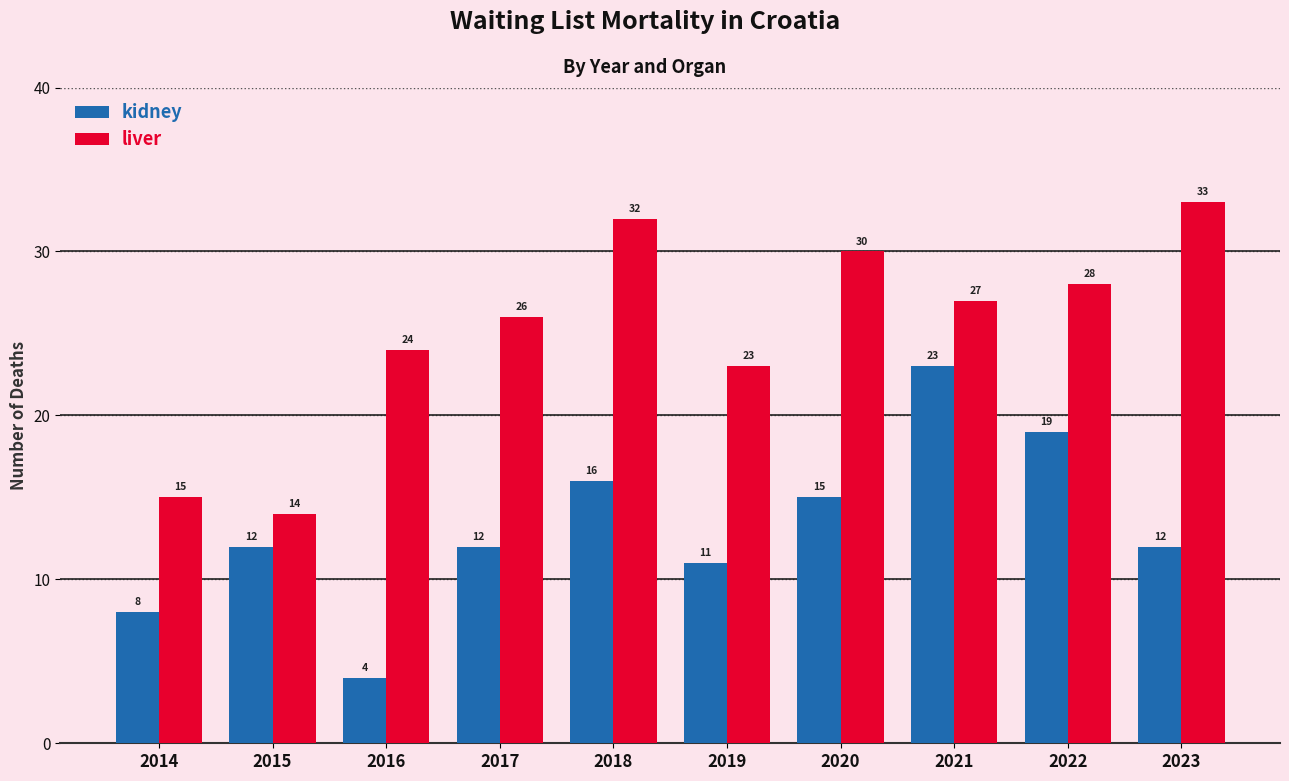

At how many categories does at least one series exceed 7?

10